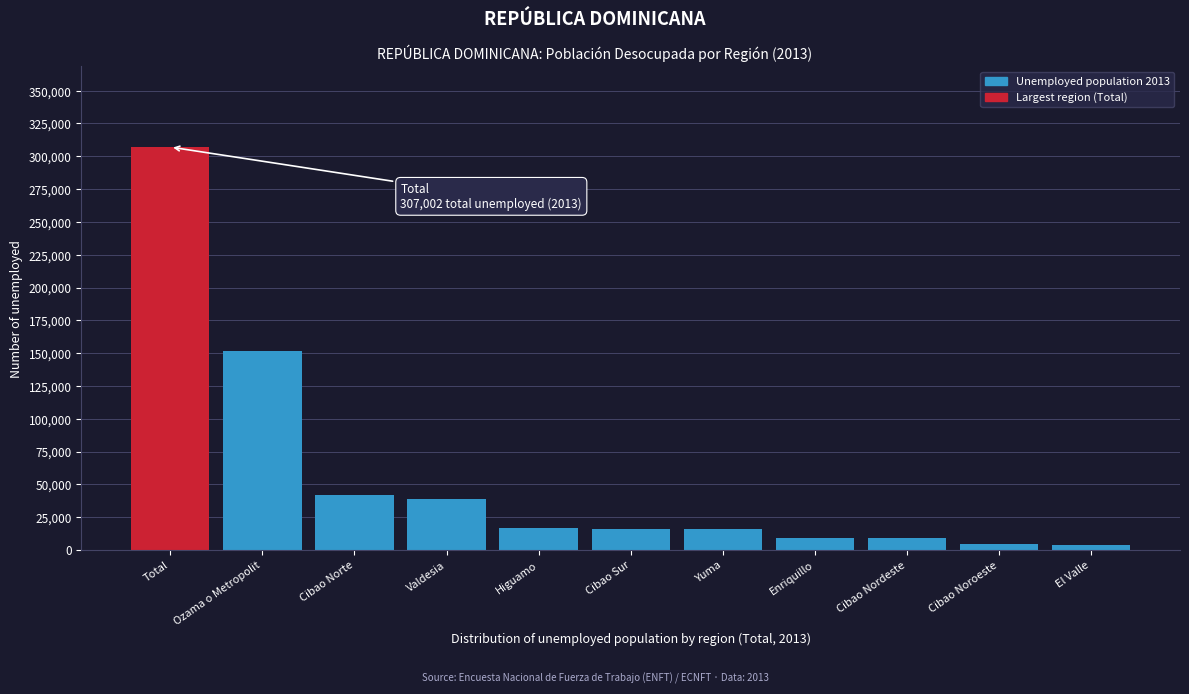

What is the maximum value shown in the chart?

307002